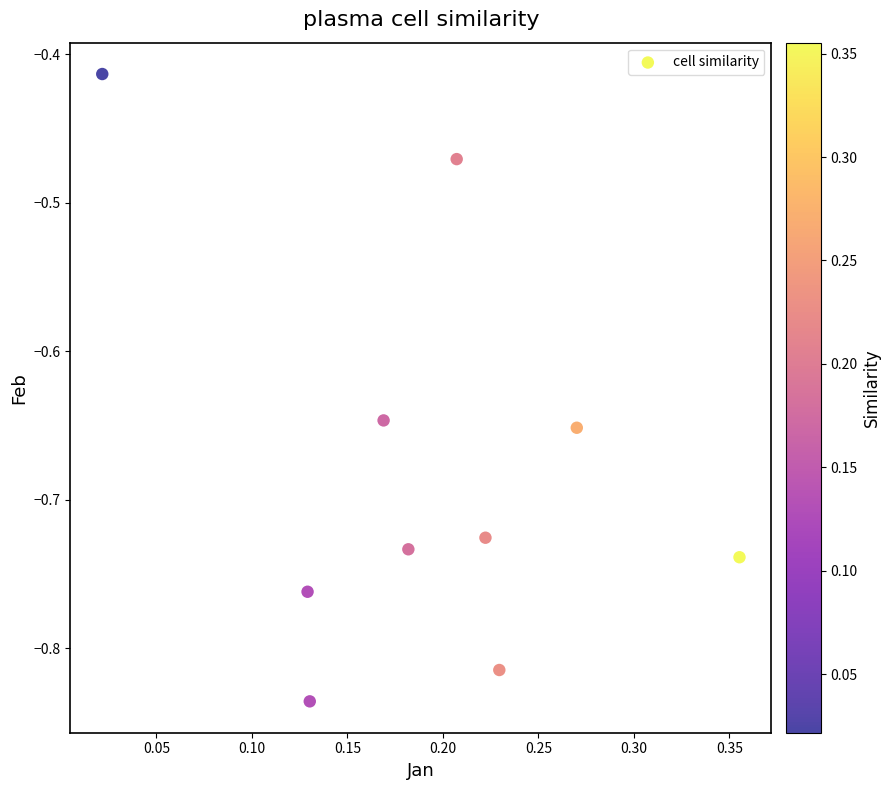

What is the range of Y values (max minus min)?

0.4